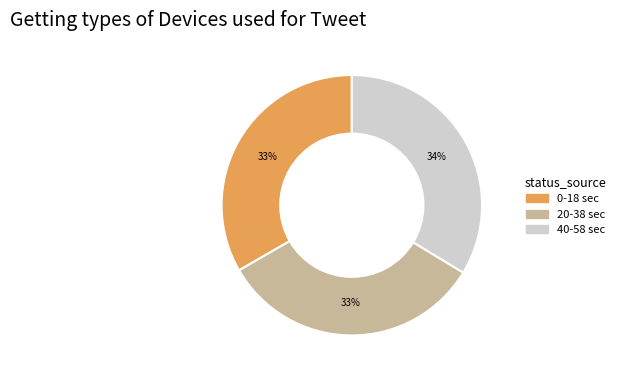

To the nearest percent, what is the average slice percentage?

33%